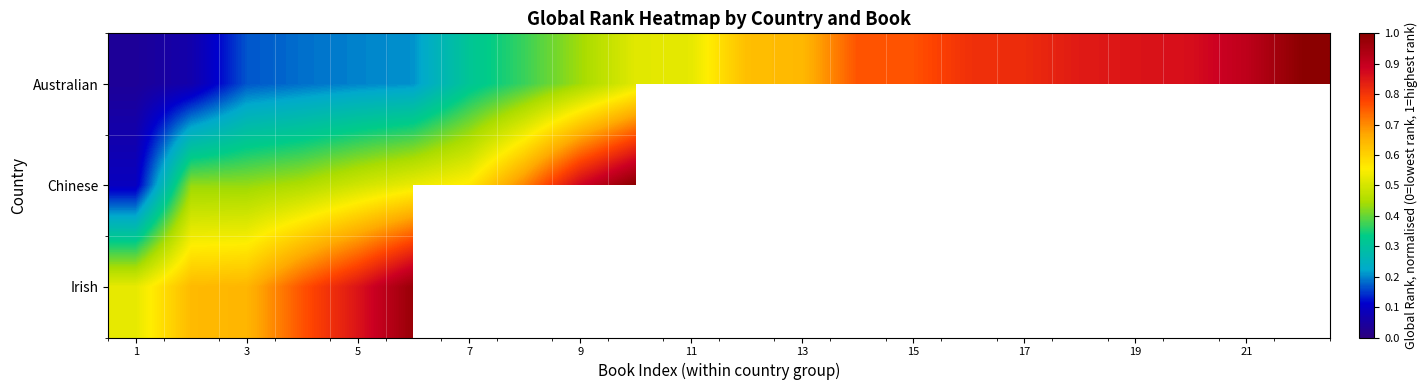

What is the total value across all series at 1?

0.7